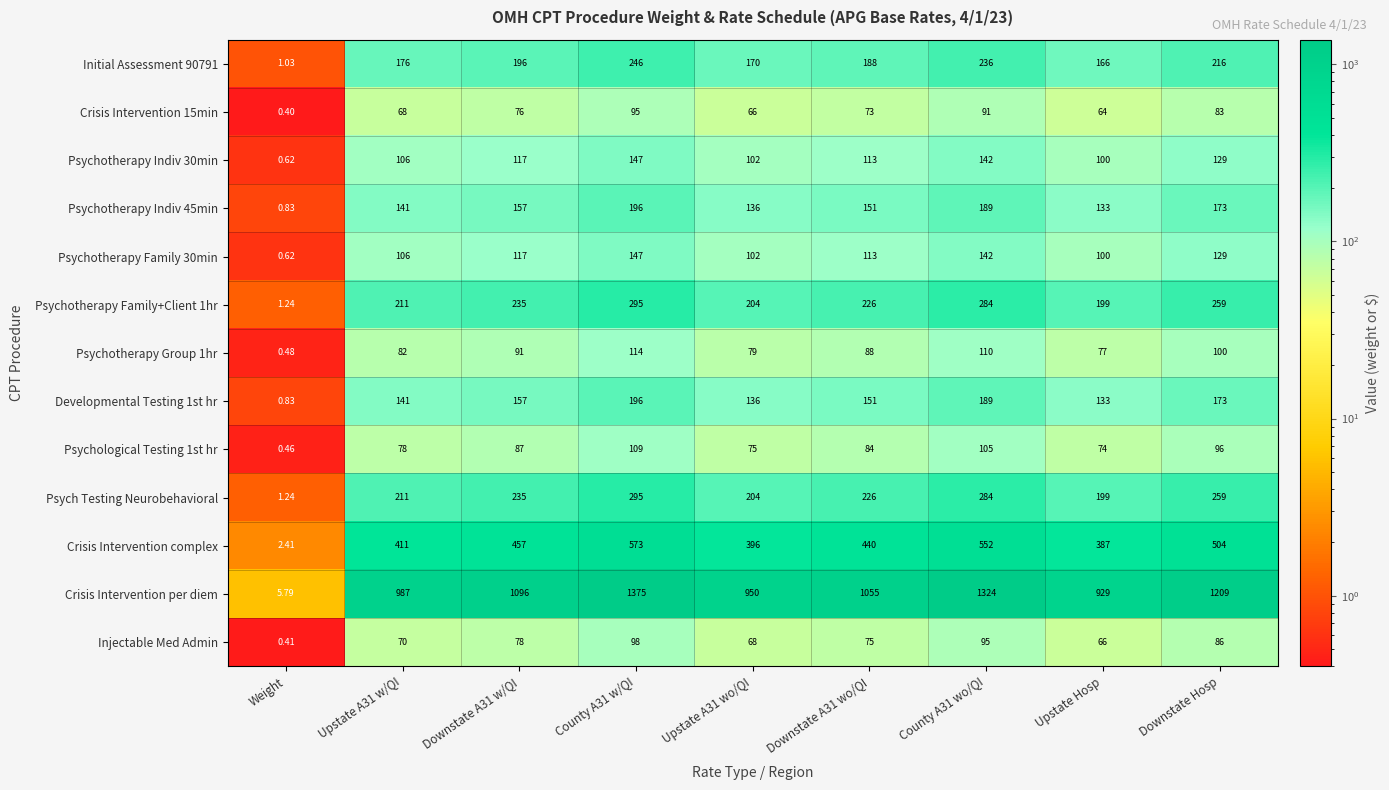

Which category has the highest value across all series?

County A31 w/QI